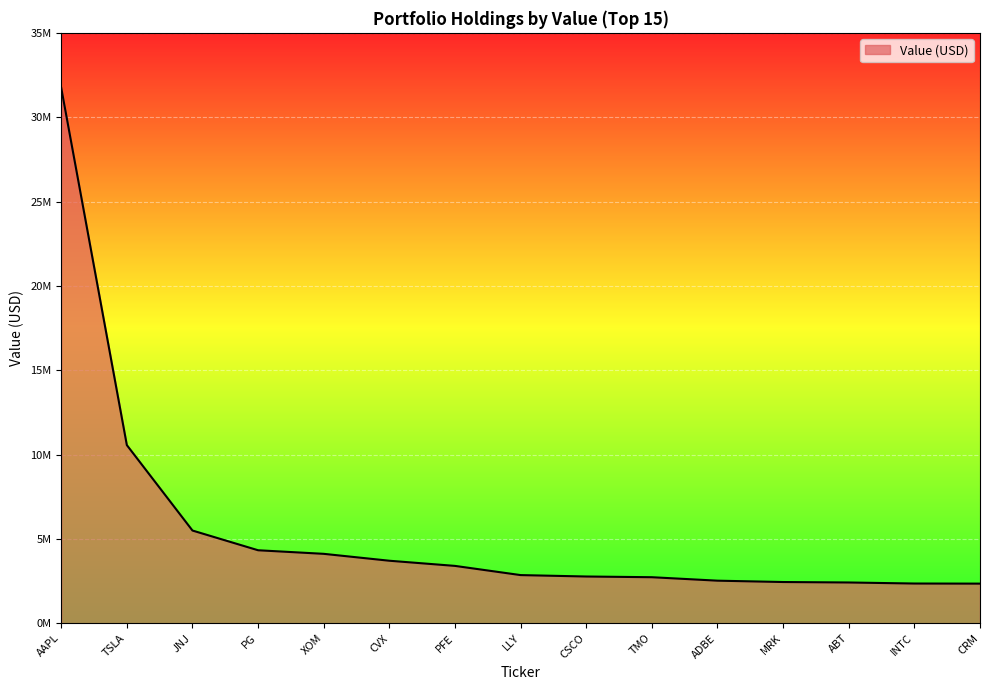

The value at TMO is 3722109. True or false?

False